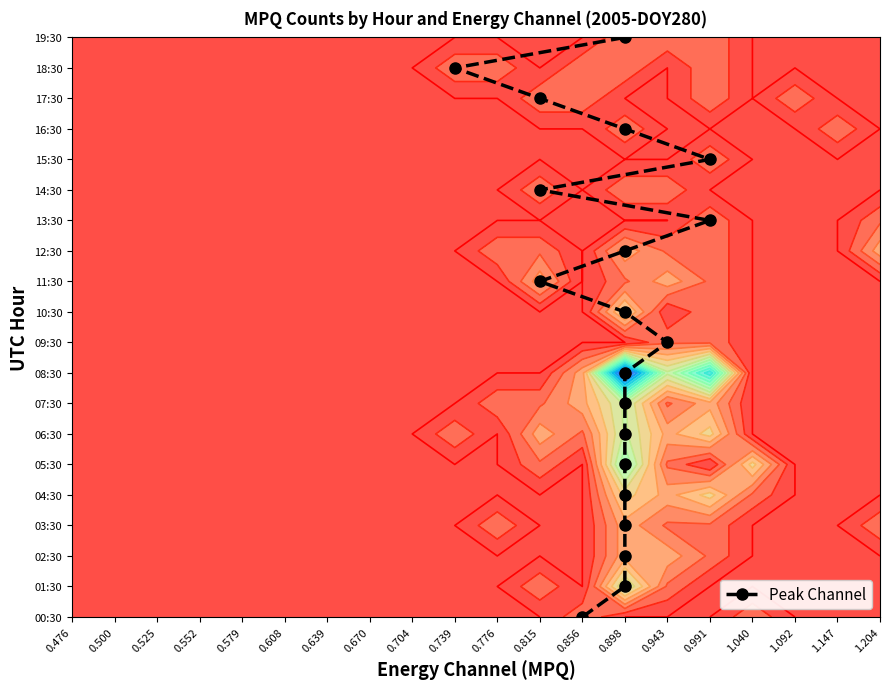

Which category has the lowest value across all series?

0.856